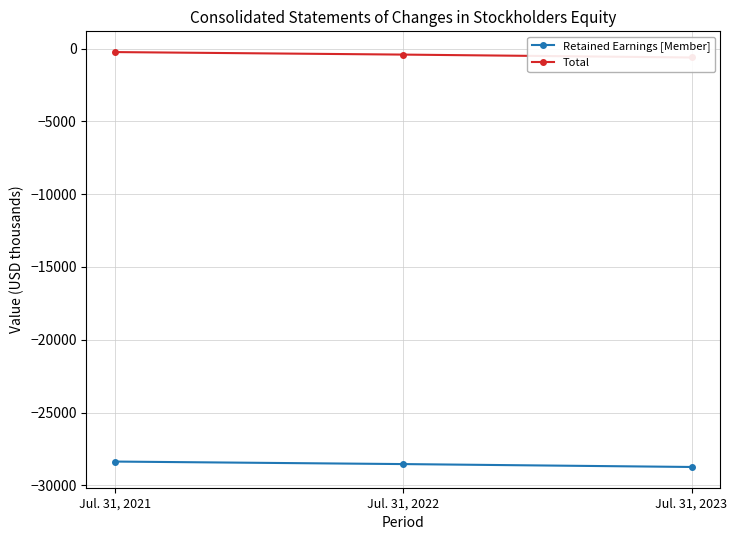

What is the difference between the maximum and minimum values in the Retained Earnings [Member] series?

372